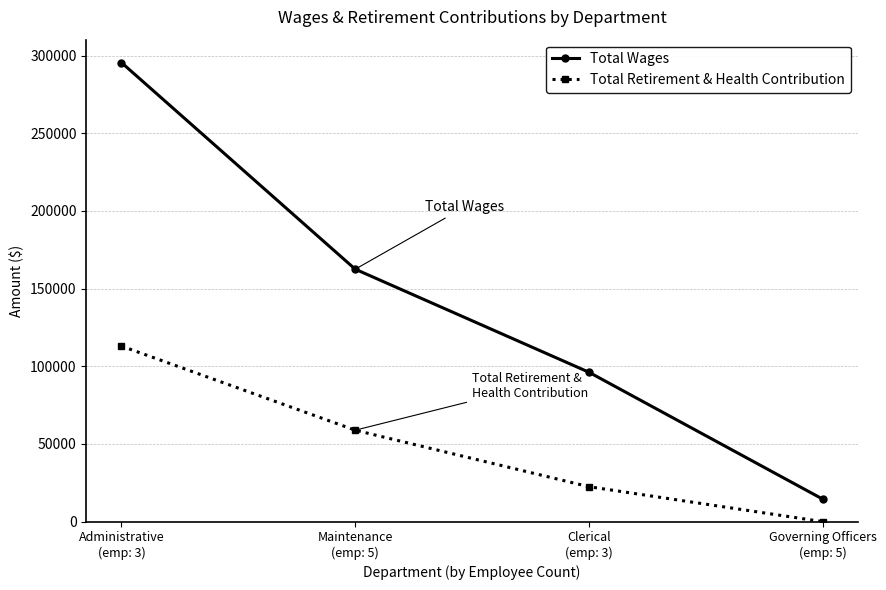

True or false: Total Retirement & Health Contribution has more than 0 points higher than both neighbors.

False